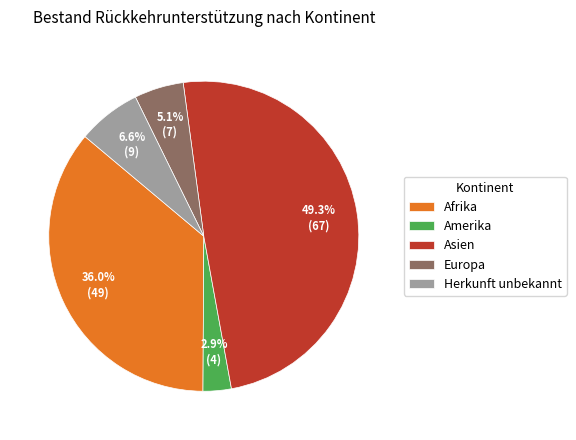

What is the largest slice in the pie chart?

Asien